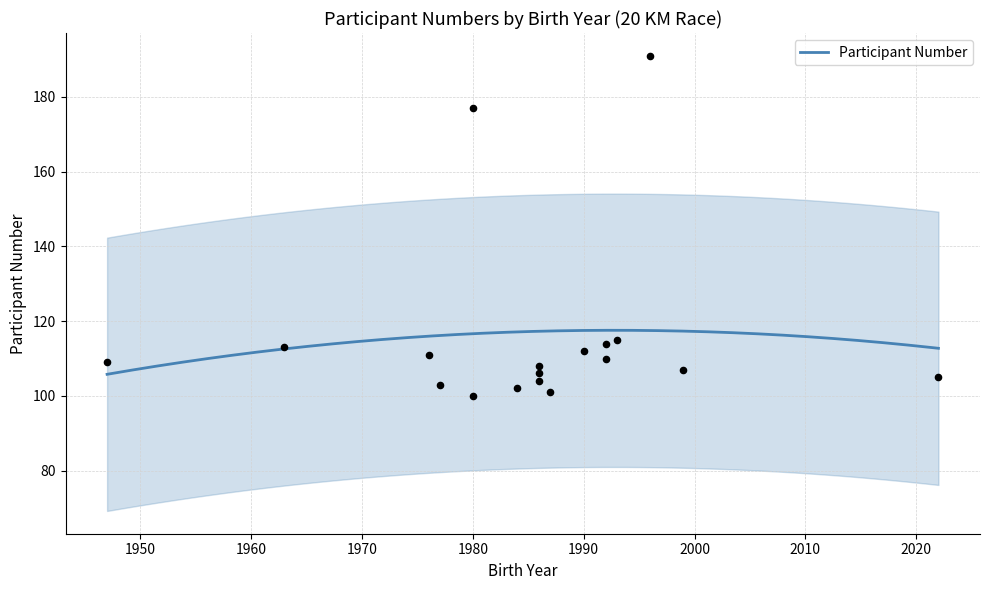

Which has a higher value, 1999 or 1992?

1992